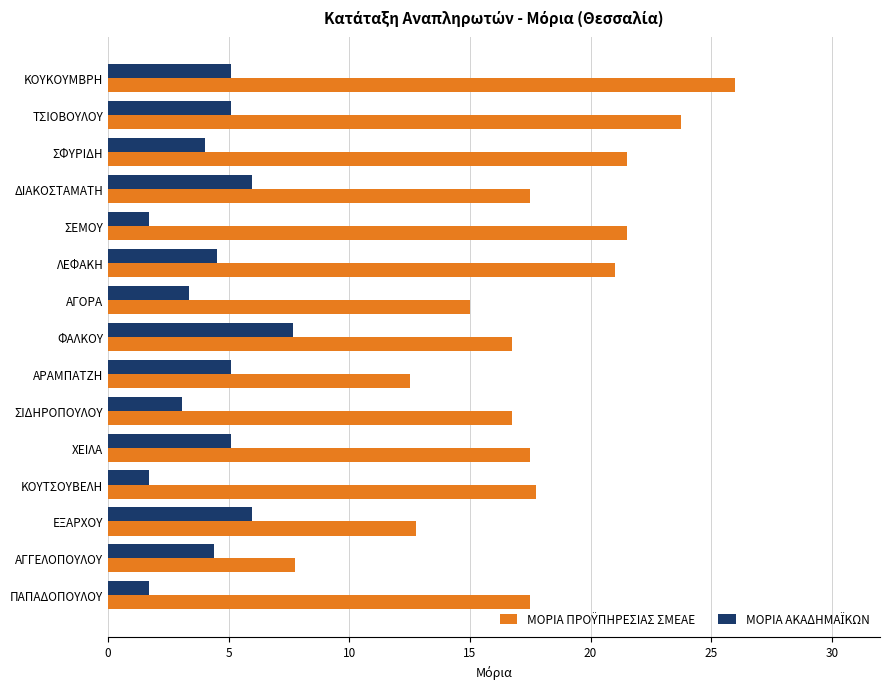

How many data points does each series have?

15